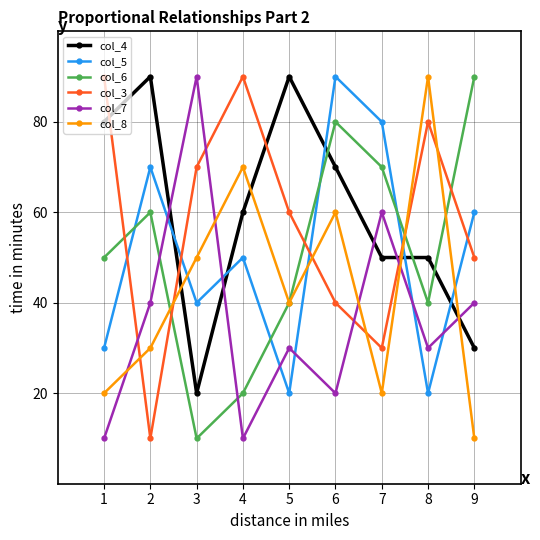

What is the minimum value shown in the chart?

10